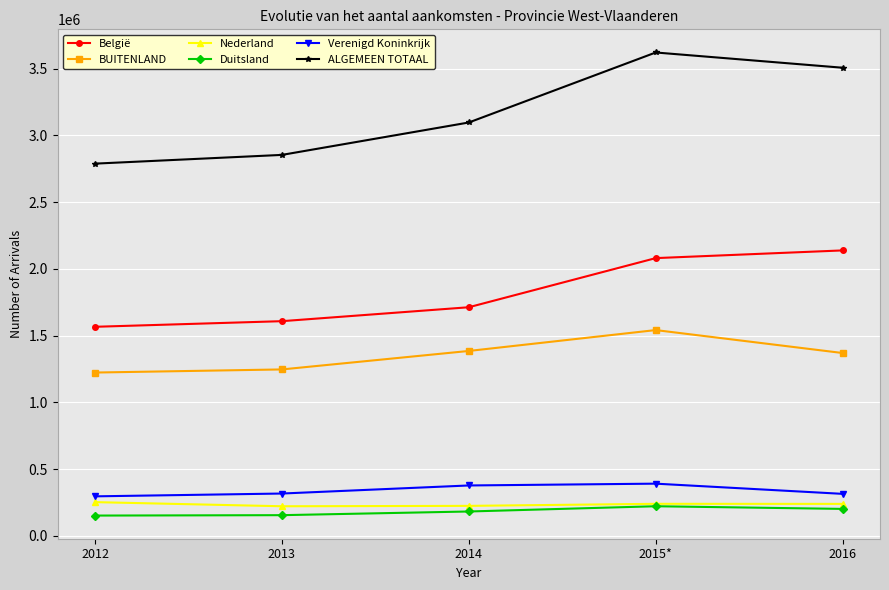

Which series has the largest total across all categories?

ALGEMEEN TOTAAL